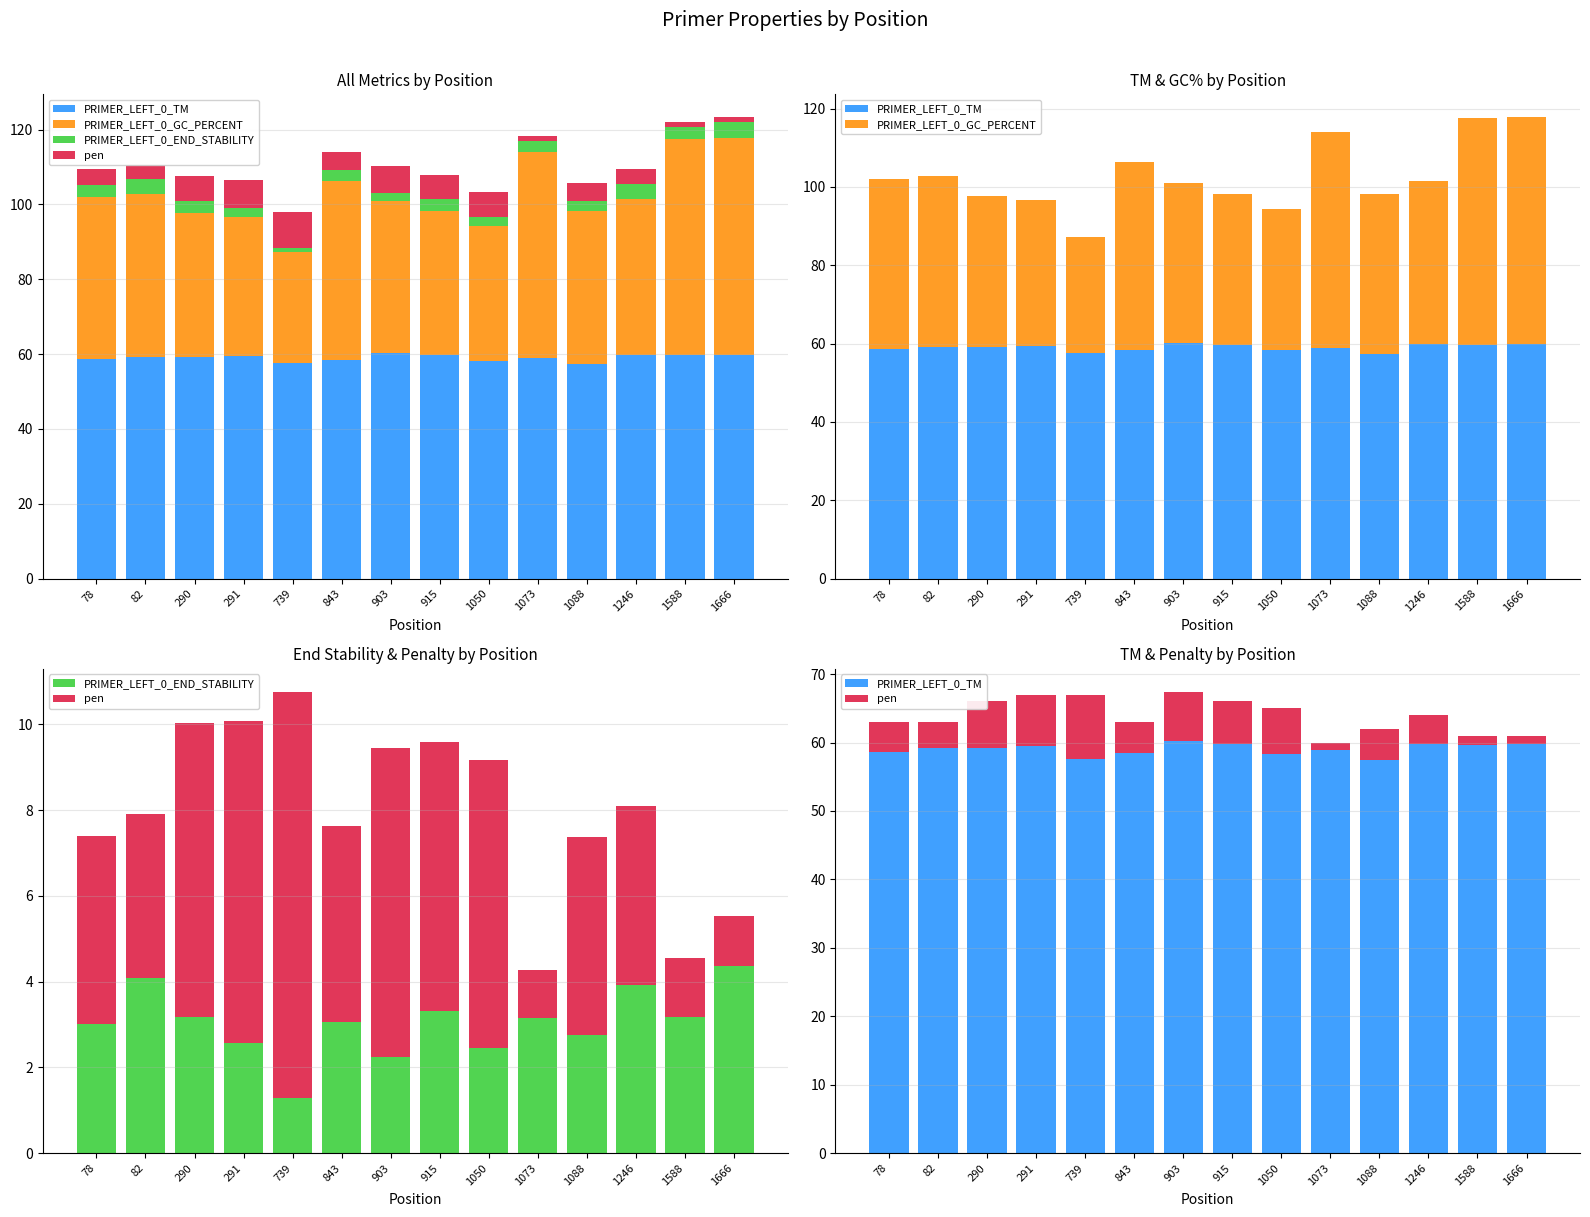

Rank the series at 82 from lowest to highest value.

pen, PRIMER_LEFT_0_END_STABILITY, PRIMER_LEFT_0_GC_PERCENT, PRIMER_LEFT_0_TM